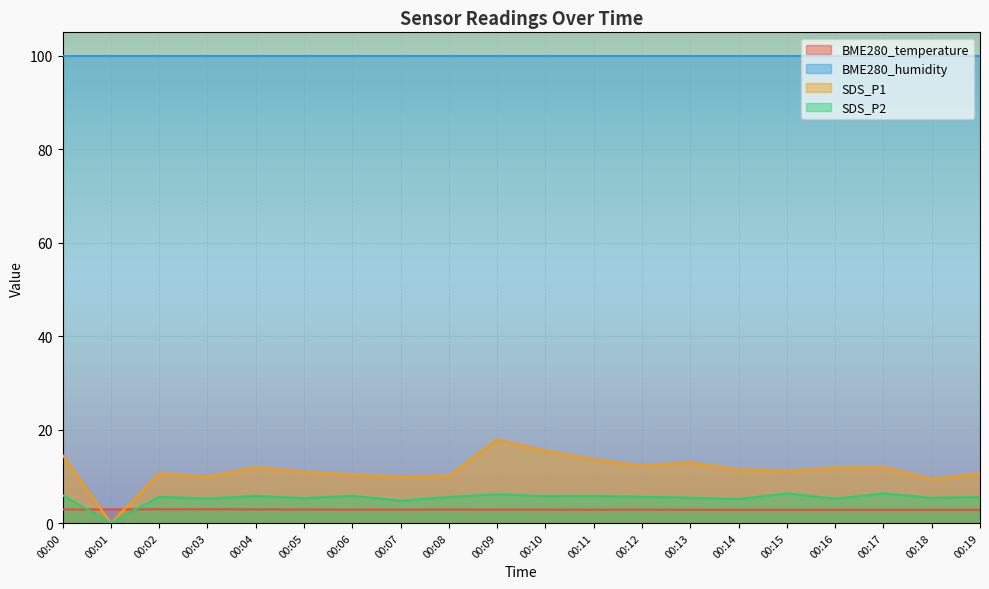

Which series changed the most between 00:04 and 00:14?

SDS_P2